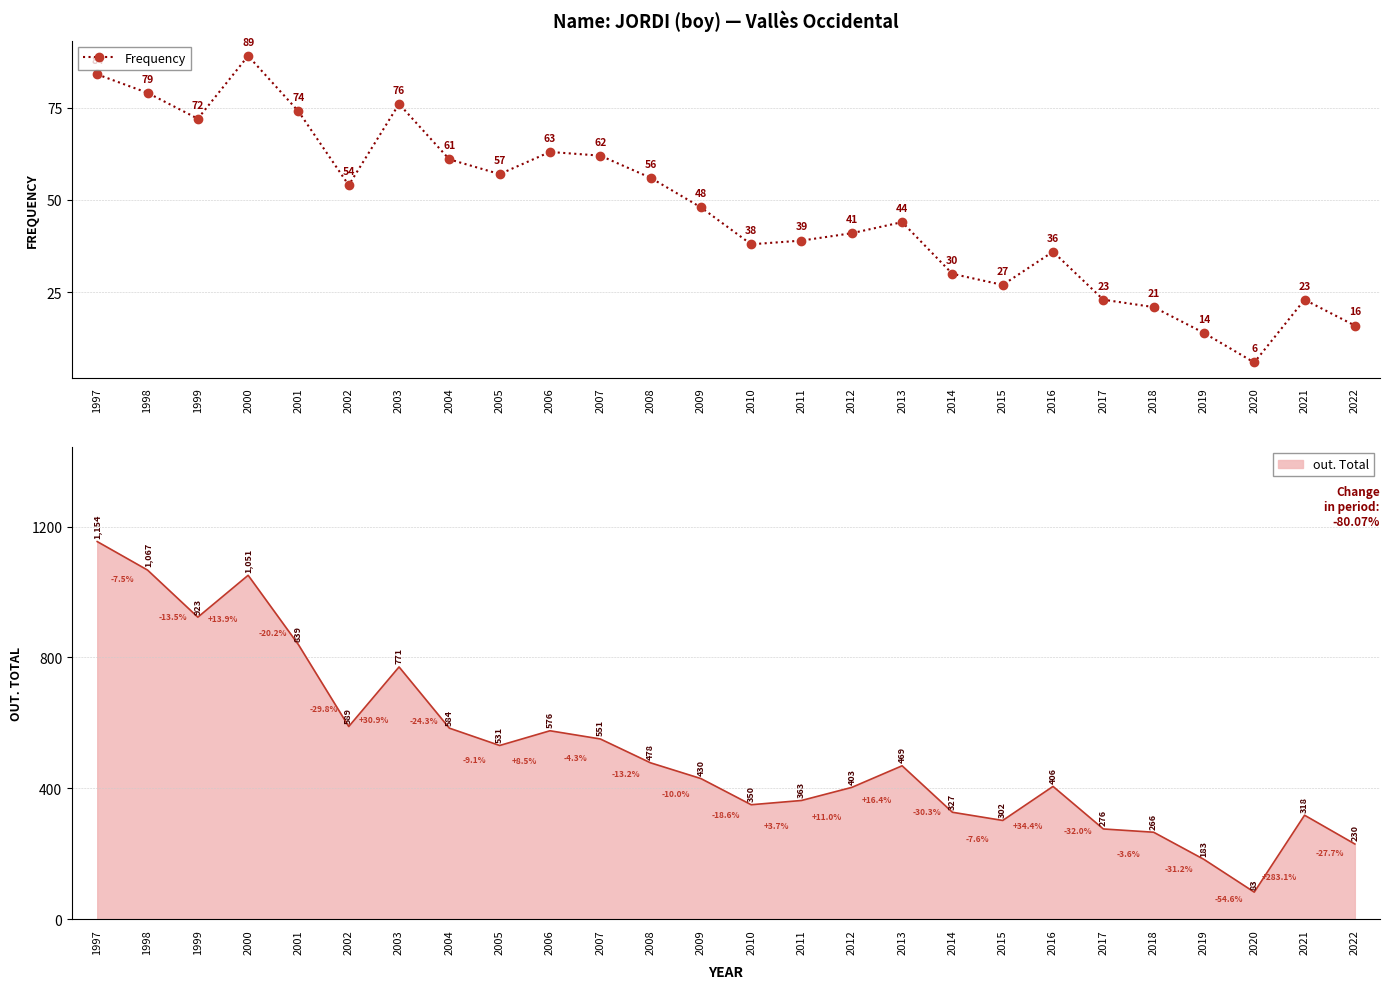

List the labels in order of value, smallest first.

2020, 2019, 2022, 2018, 2017, 2021, 2015, 2014, 2016, 2010, 2011, 2012, 2013, 2009, 2002, 2008, 2005, 2004, 2007, 2006, 1999, 2001, 2003, 1998, 1997, 2000